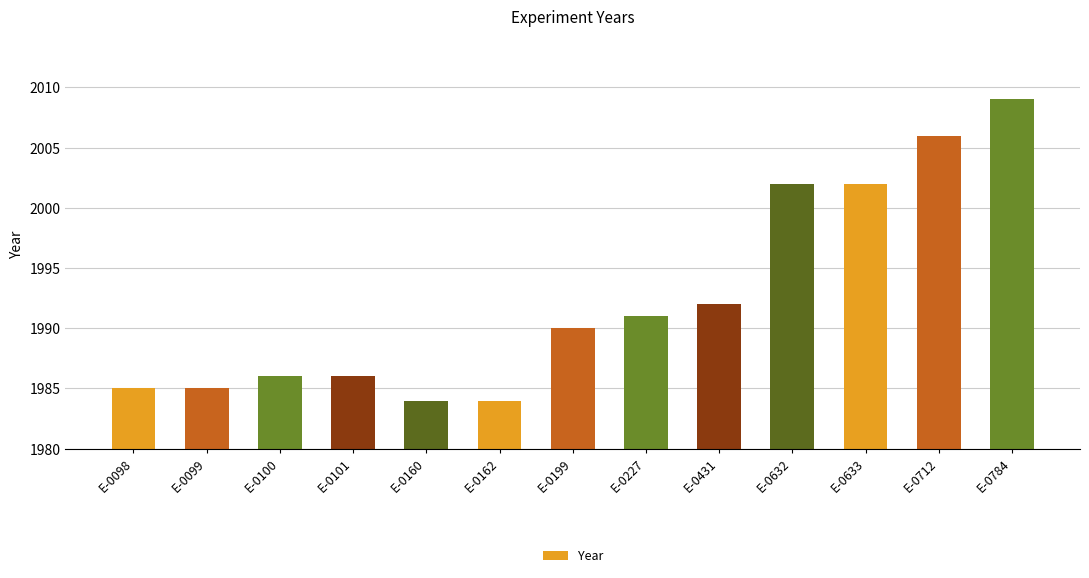

The value at E-0784 is 2009. True or false?

True